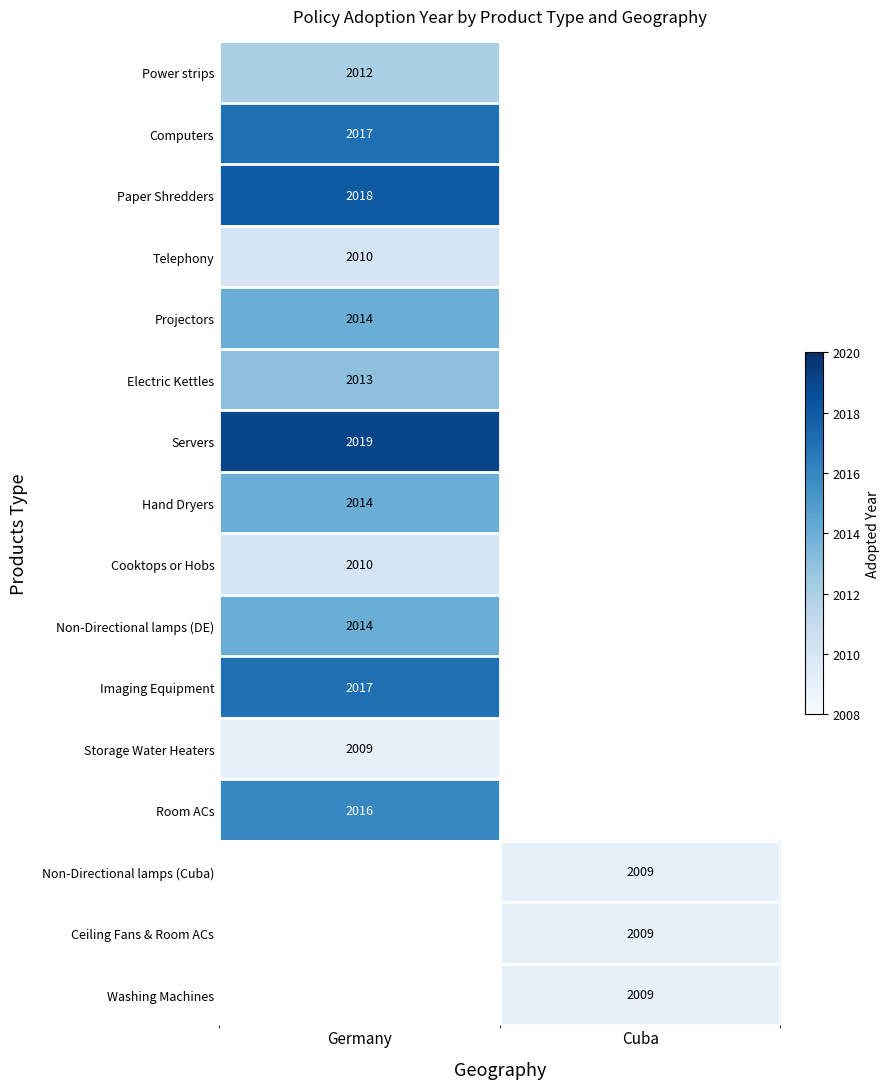

Is it true that Cooktops or Hobs equals 1339 at Germany?

False